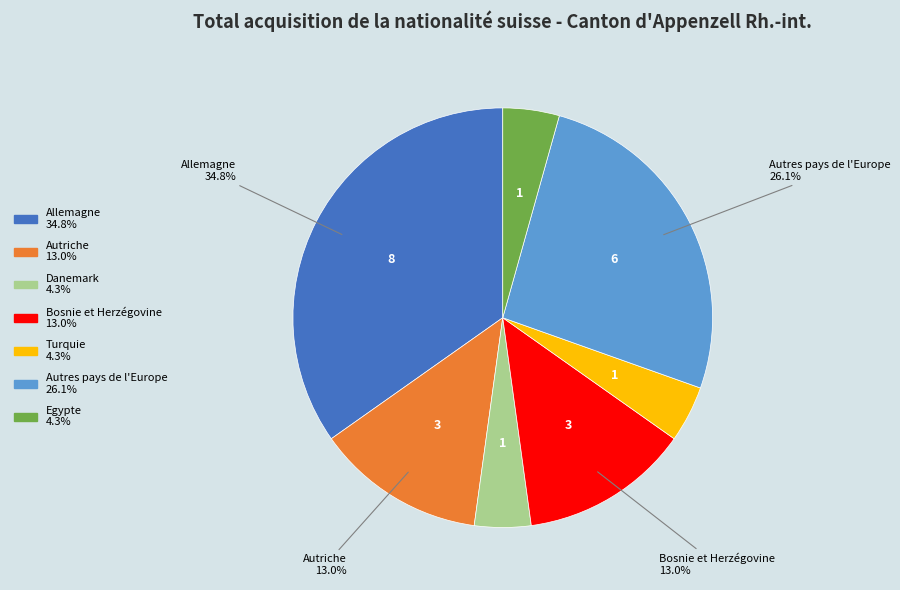

Combined, do Turquie and Bosnie et Herzégovine account for over 50%?

No